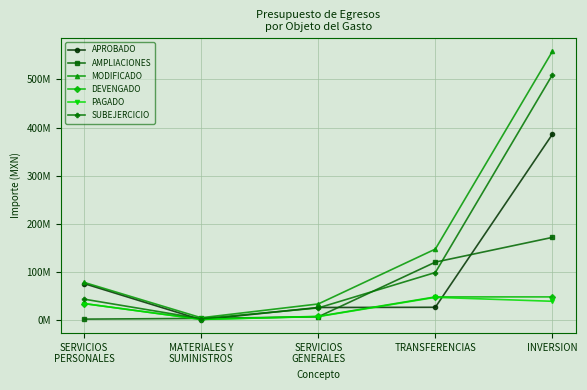

The value of SUBEJERCICIO at SERVICIOS
PERSONALES is 43932341.8. True or false?

True